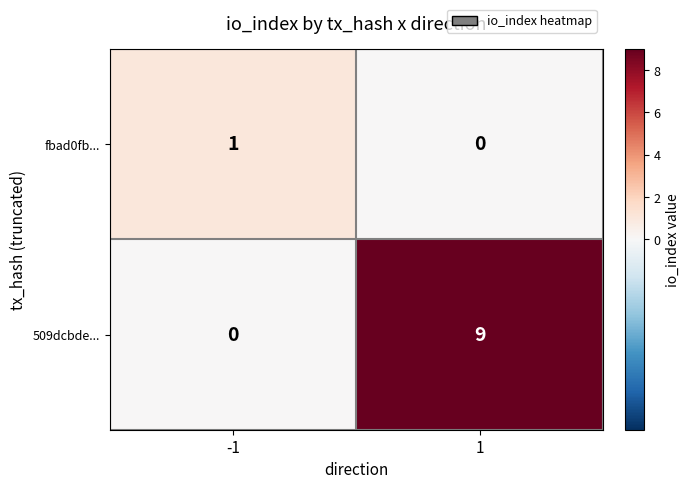

What is the maximum value shown in the chart?

9